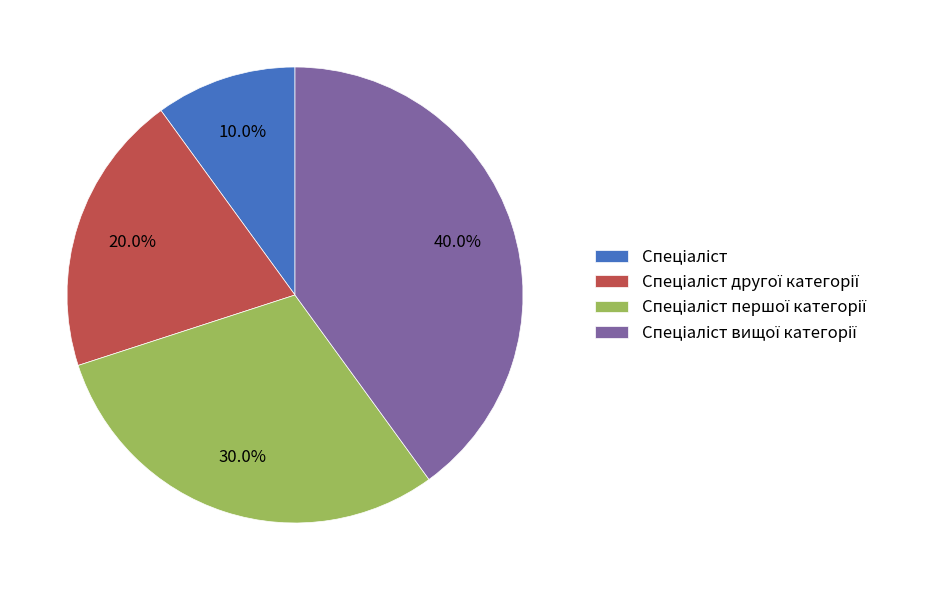

Is there a majority slice in this chart?

No